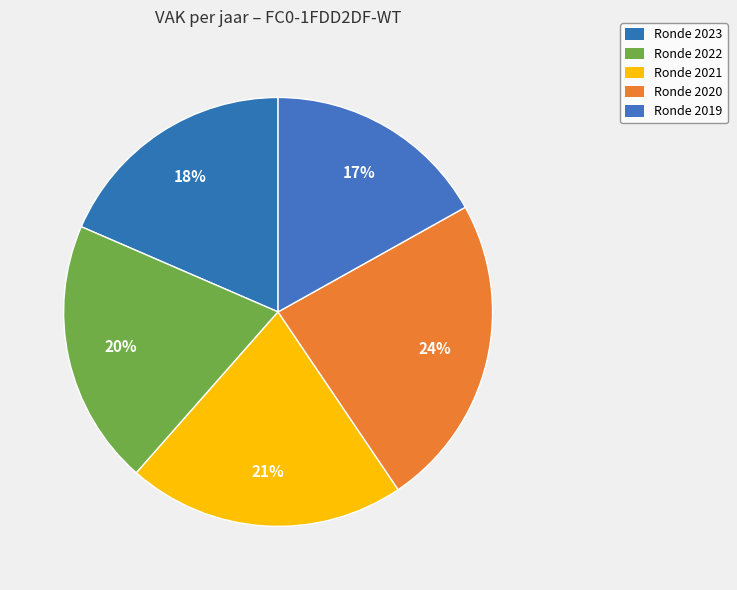

Rank the categories by value from lowest to highest.

2019, 2023, 2022, 2021, 2020